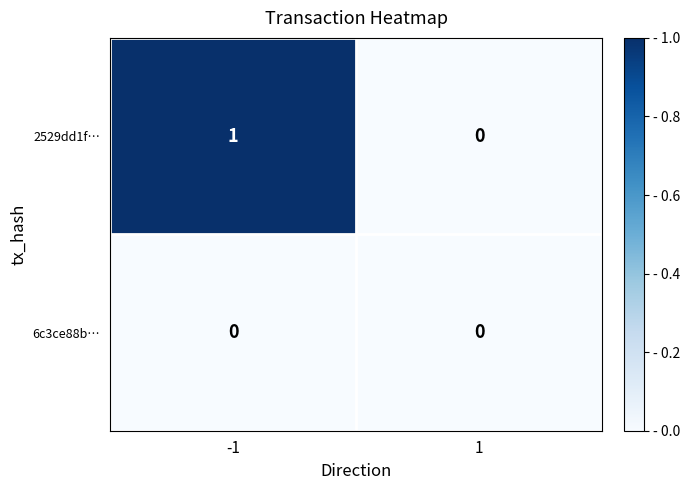

Which series has the largest total across all categories?

2529dd1f…